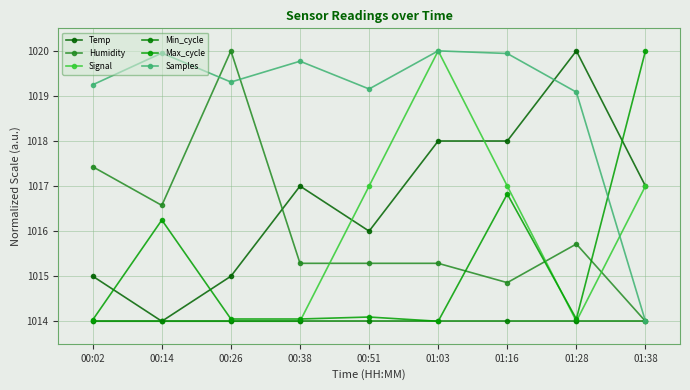

What is the sum of all Min_cycle values?

9126.0